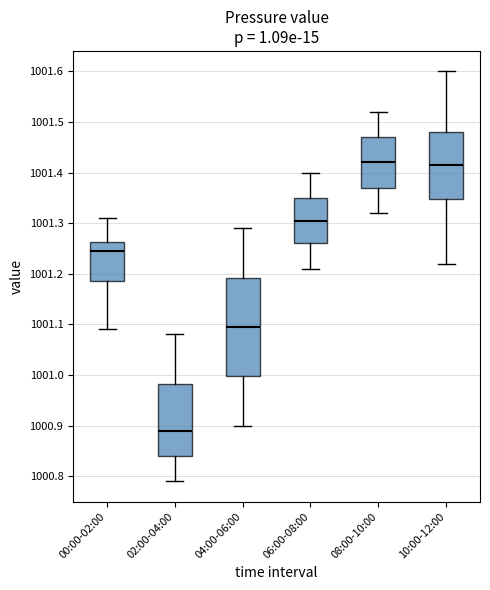

Which box has the lowest median line?

02:00-04:00